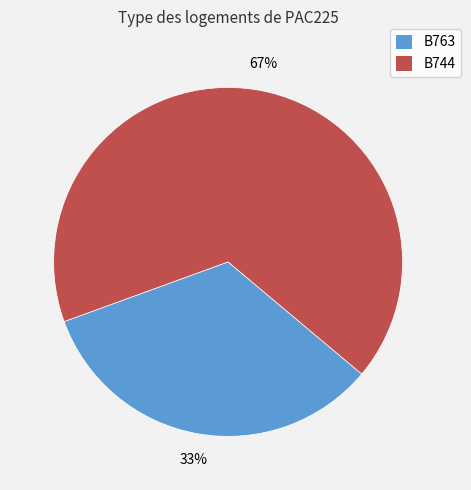

What percentage is the B763 slice, to the nearest percent?

33%